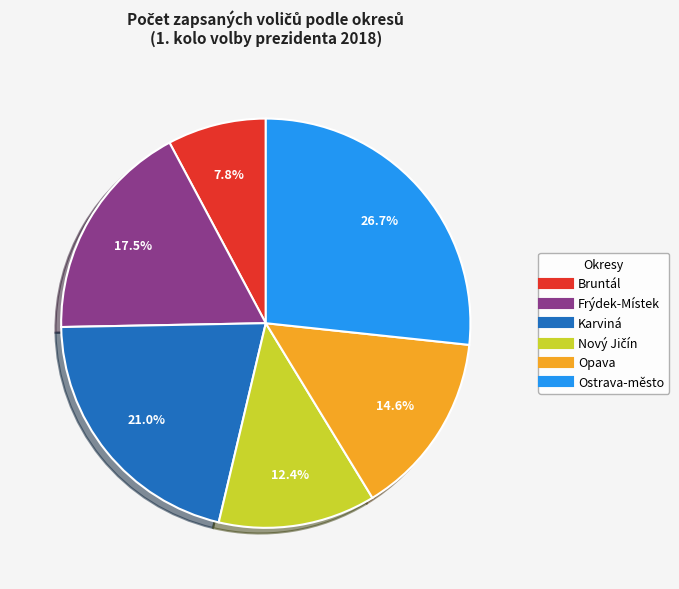

Combined, do Ostrava-město and Karviná account for over 50%?

No